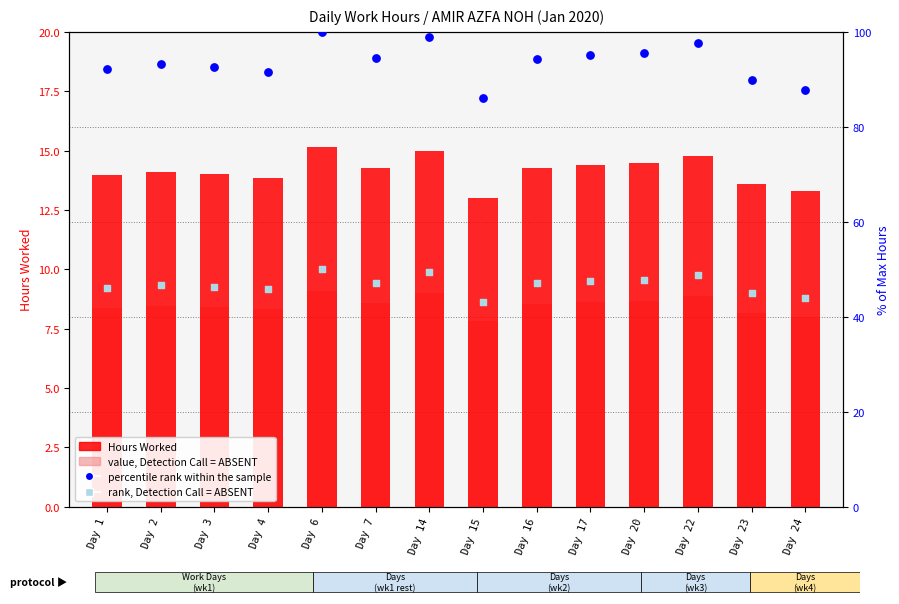

At how many categories does at least one series exceed 53?

14